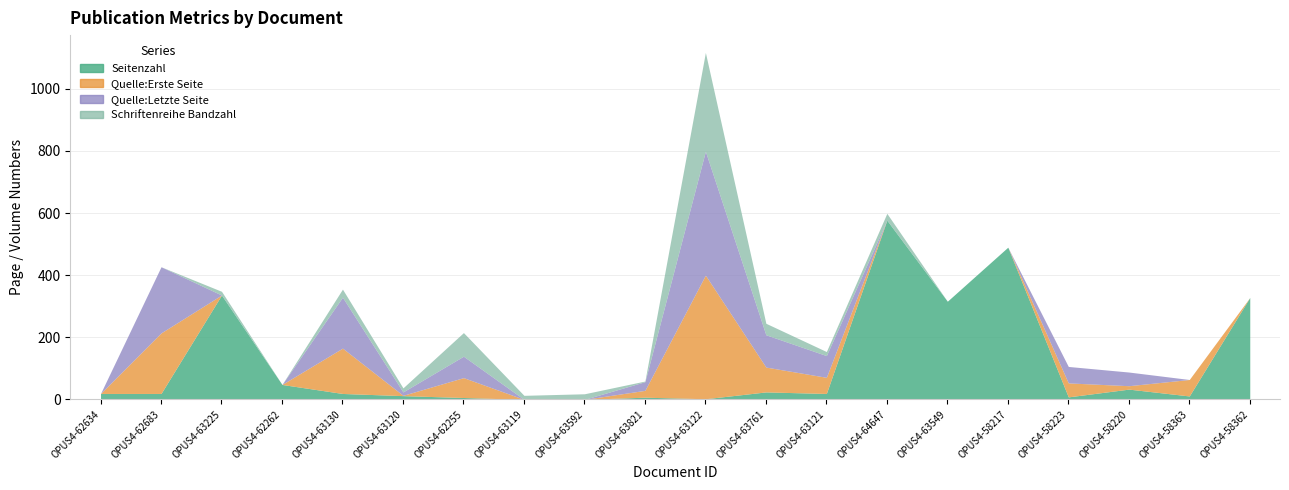

What is the difference between the Quelle:Erste Seite values at OPUS4-58362 and OPUS4-62255?

64